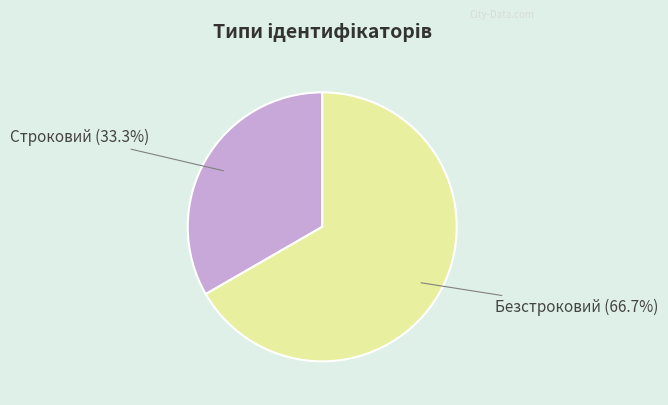

Which slice is the largest?

Безстроковий